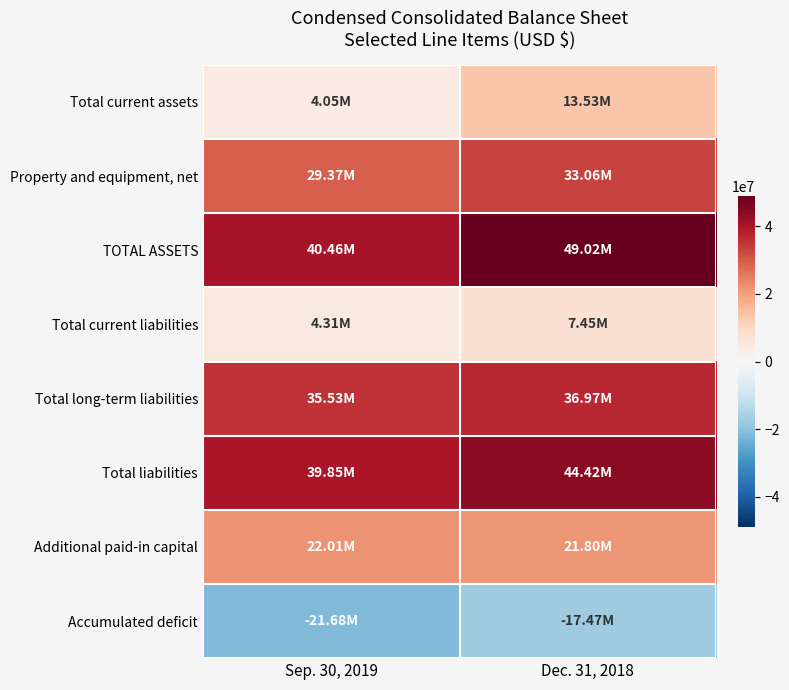

Rank the series by their maximum value, from highest to lowest.

TOTAL ASSETS, Total liabilities, Total long-term liabilities, Property and equipment, net, Additional paid-in capital, Total current assets, Total current liabilities, Accumulated deficit